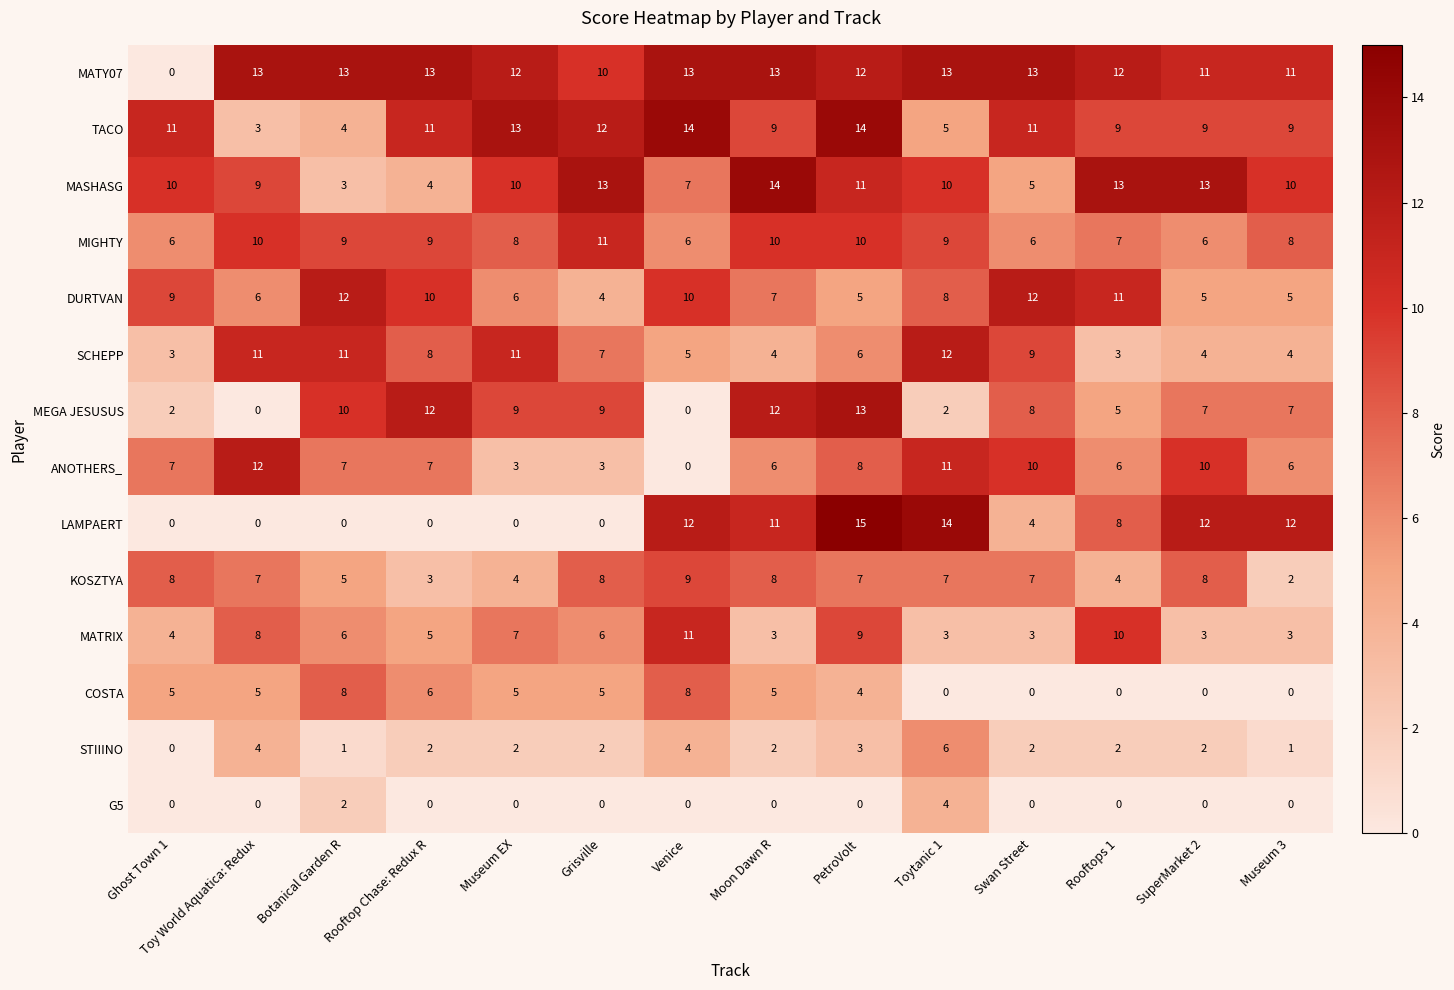

Is it true that DURTVAN equals 6 at Museum EX?

True